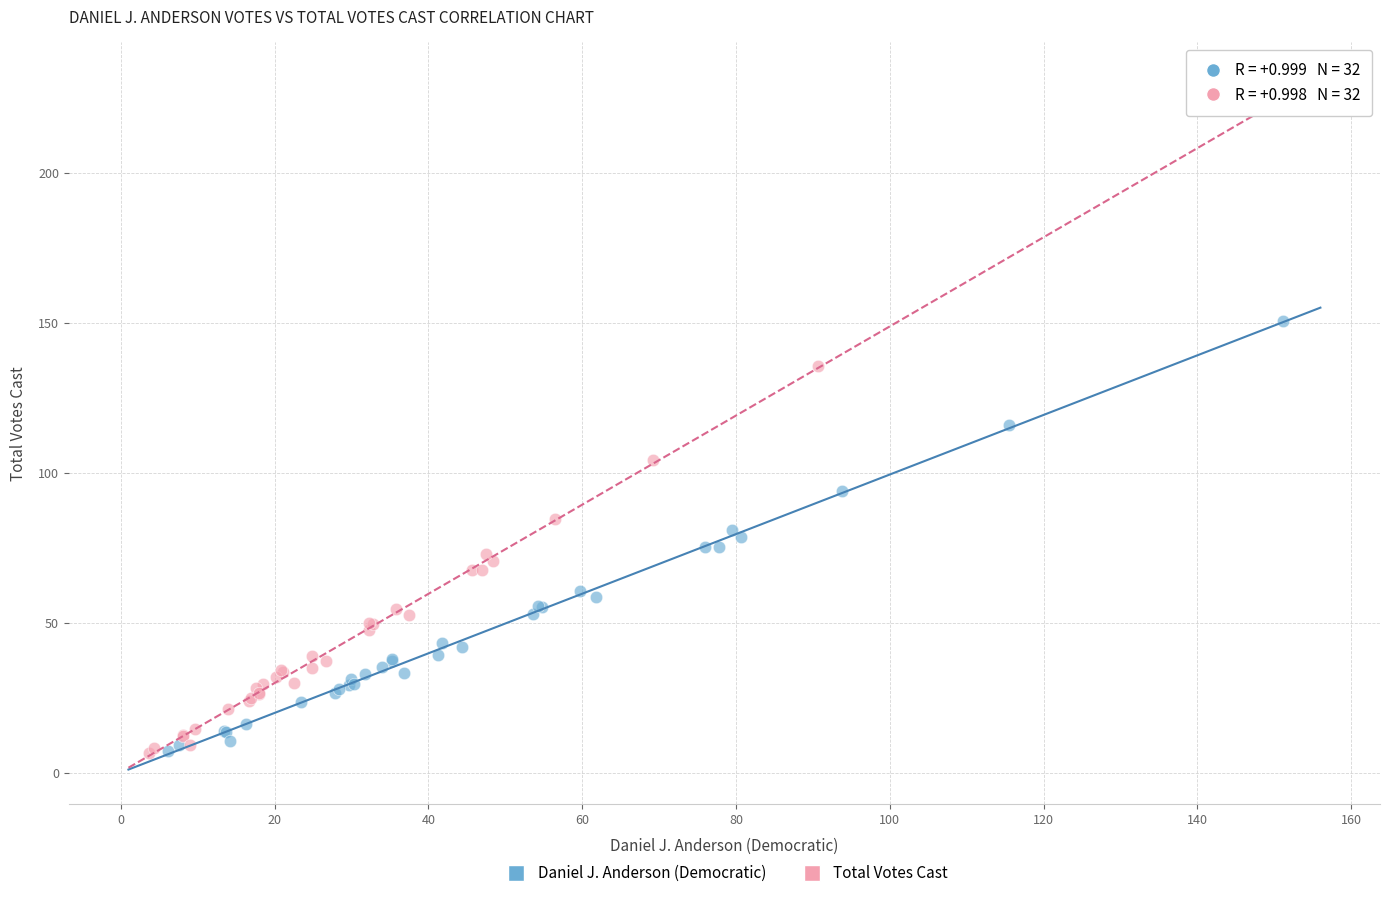

What are all the series names shown in the legend?

Daniel J. Anderson (Democratic), Total Votes Cast